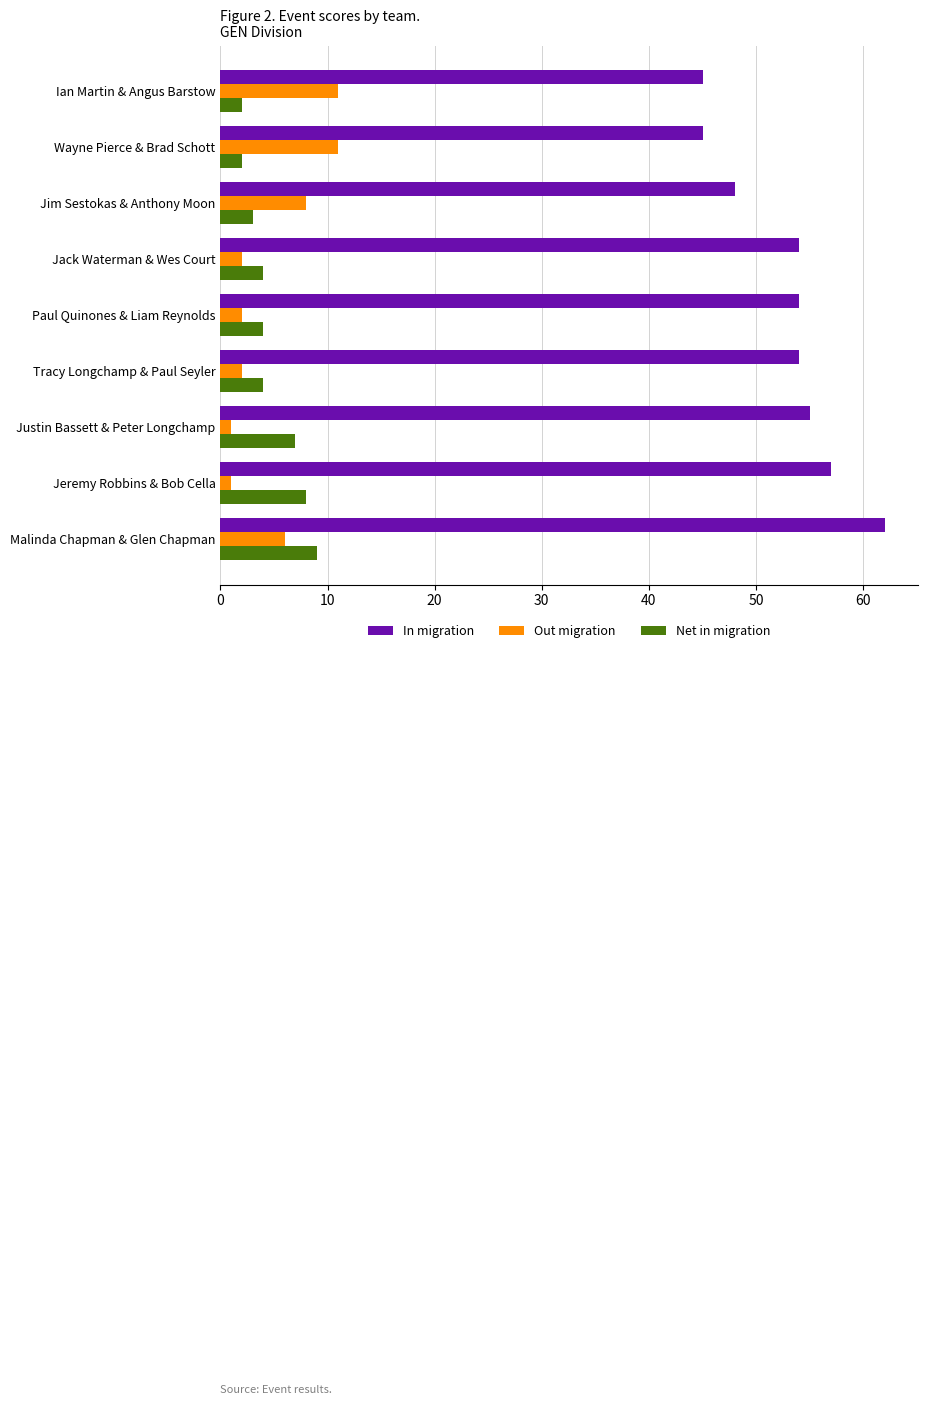

Is it true that Out migration equals 2 at Paul Quinones & Liam Reynolds?

True